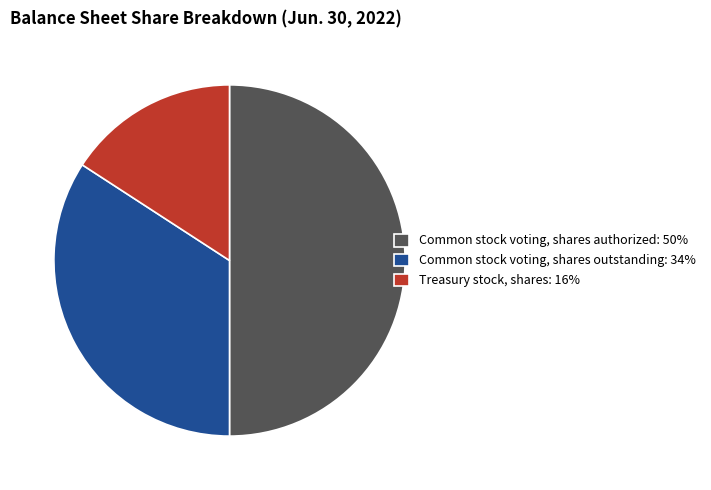

What is the ratio of the value at Common stock voting, shares outstanding: 34% to the value at Common stock voting, shares authorized: 50%?

0.7